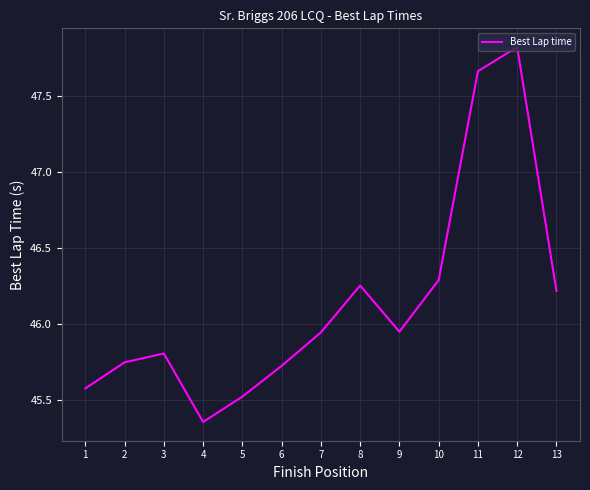

Is it true that the value at 7 is 20.7?

False